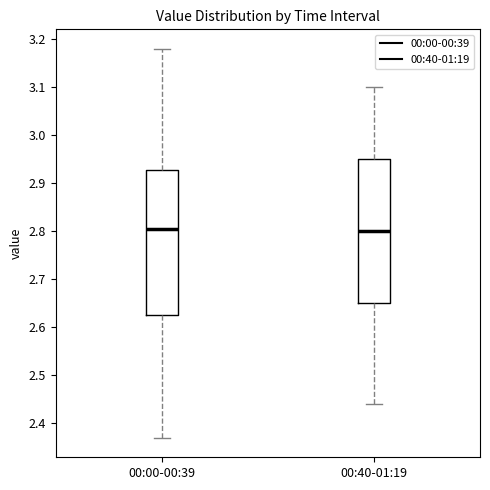

Where does the upper whisker of the box for 00:00-00:39 end on the y-axis? The values are not printed on the chart, so give them approximately, as read against the axis.

3.18